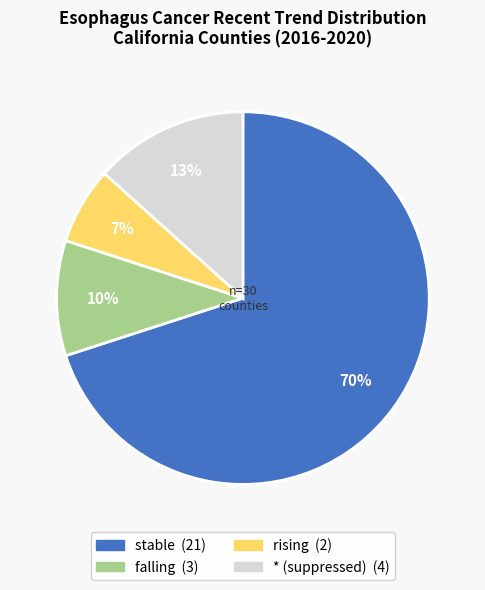

To the nearest percent, what is the difference between the largest and smallest slice percentages?

63%